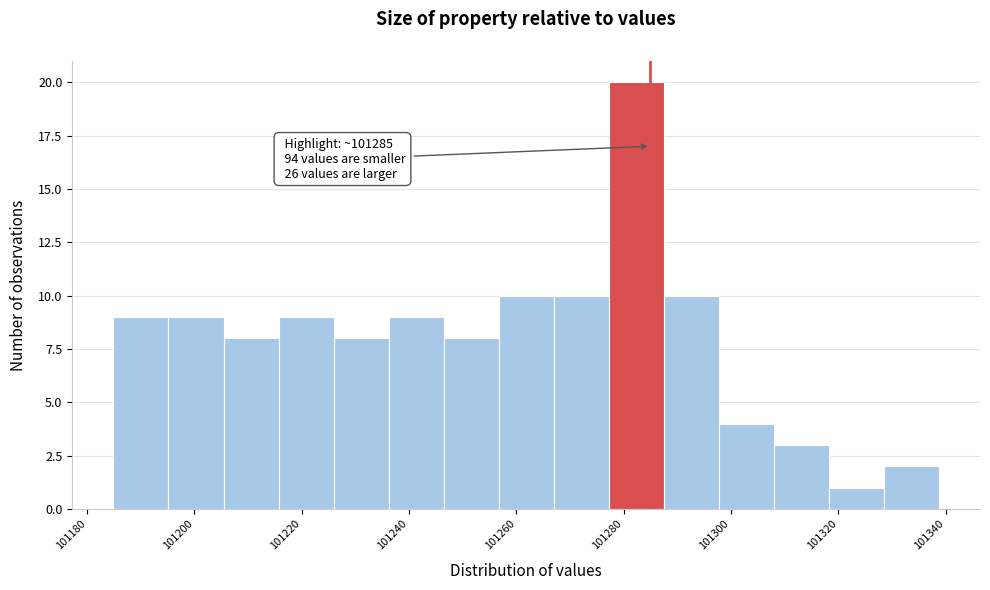

Over which range of the x-axis is the bar tallest?

101278 to 101288